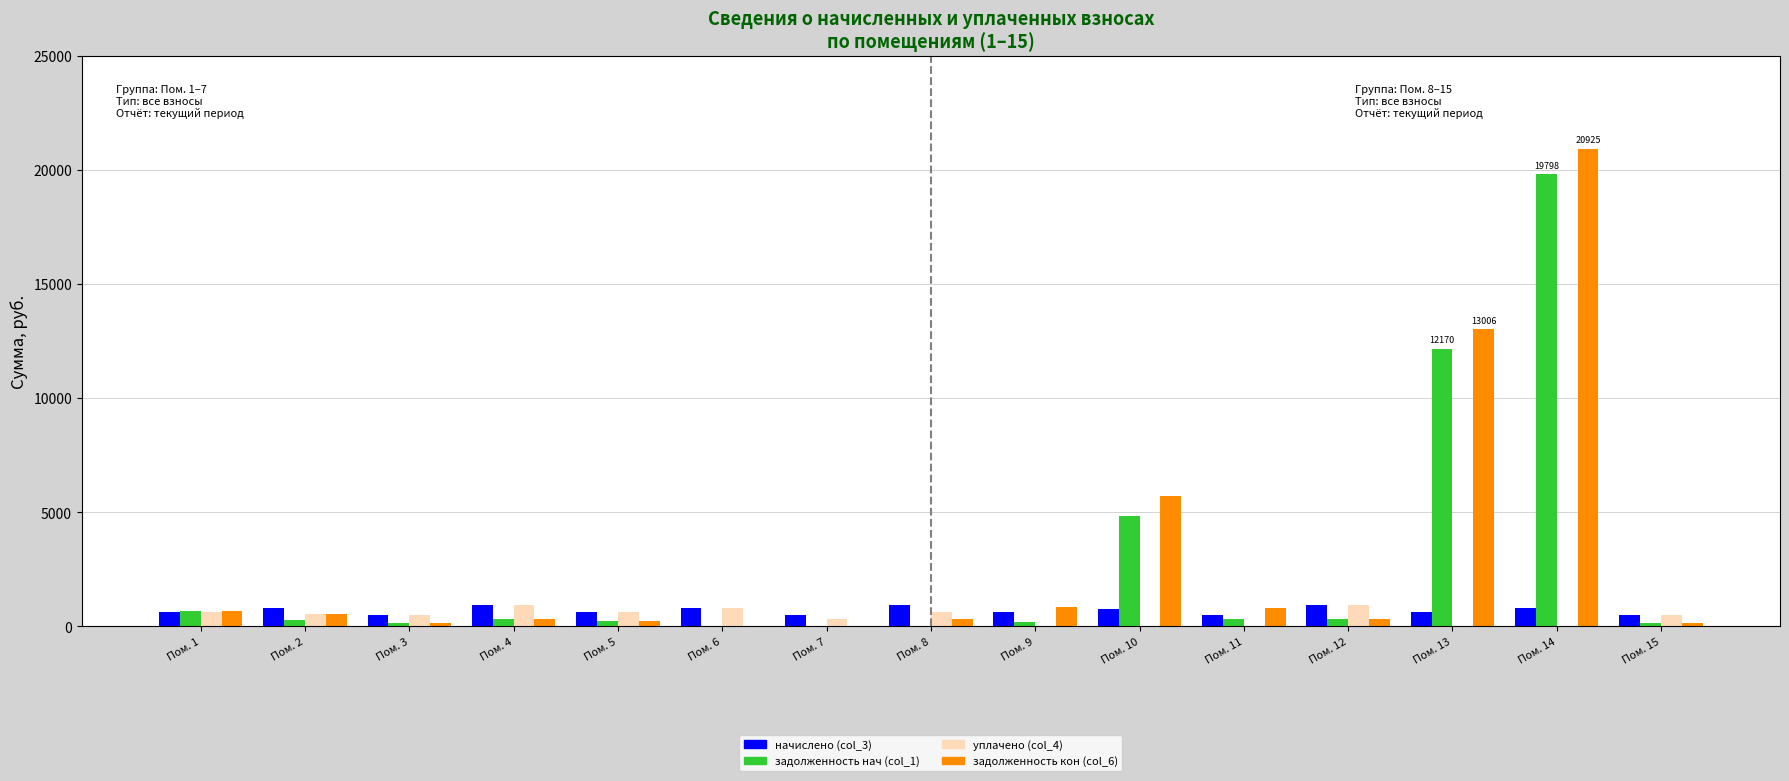

How many data points in уплачено (col_4) are above 511?

8